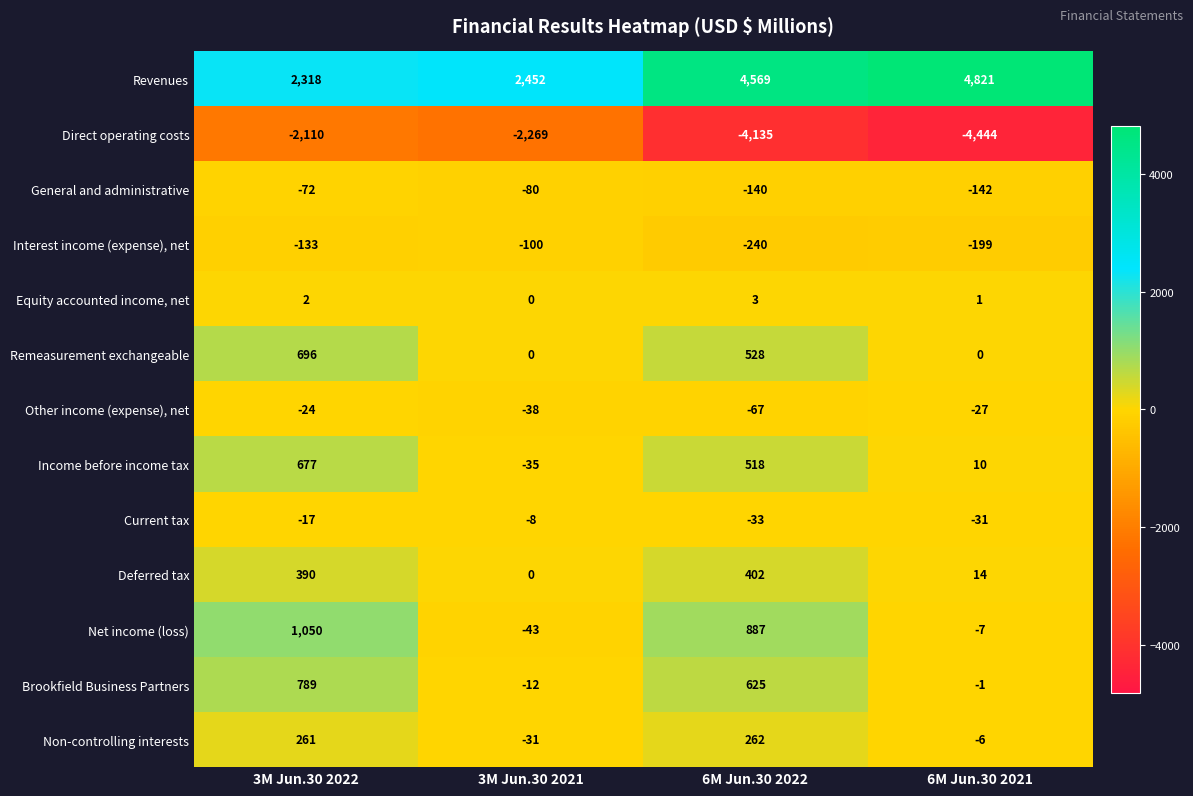

What is the difference between the highest and lowest values at 6M Jun.30 2021?

9265